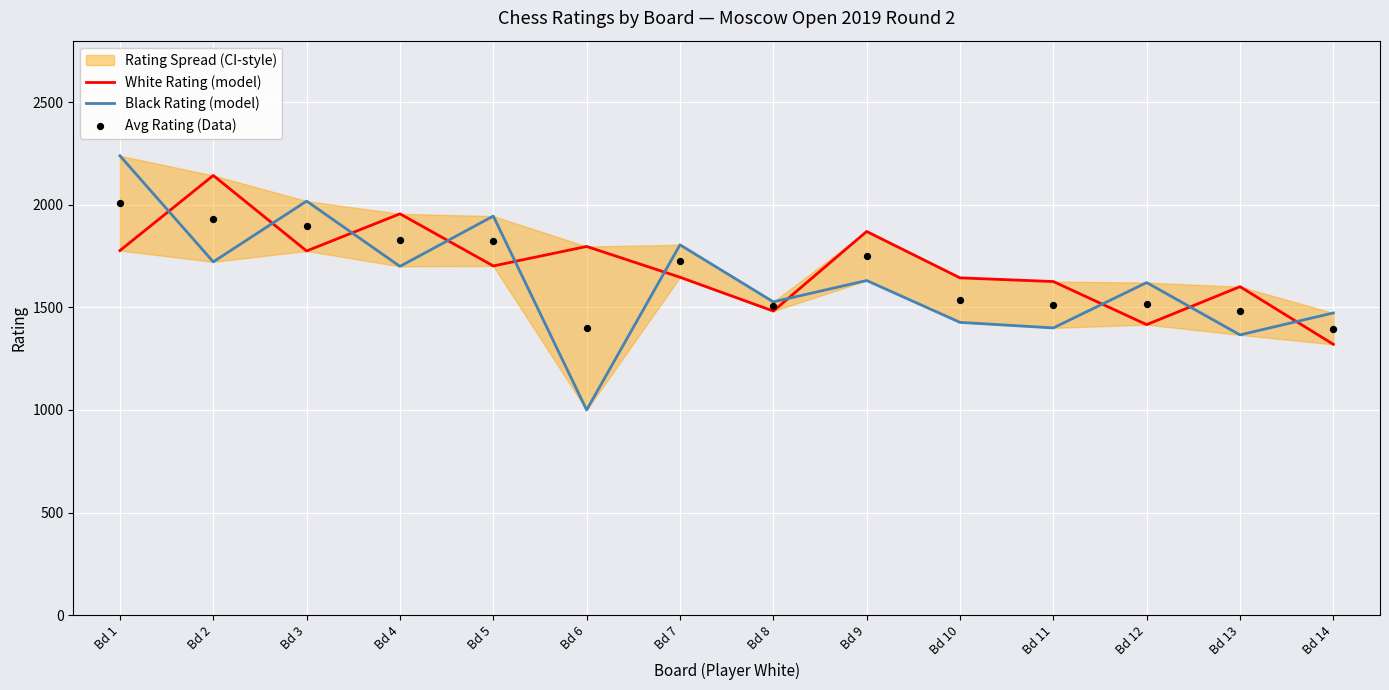

What is the total value across all series at Bd 5?

5470.5